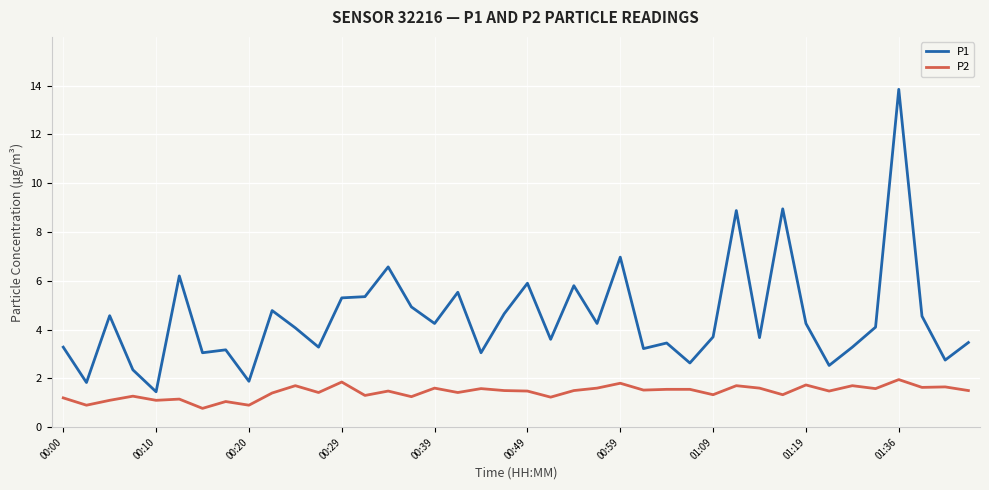

True or false: P1 and P2 intersect in this chart.

False